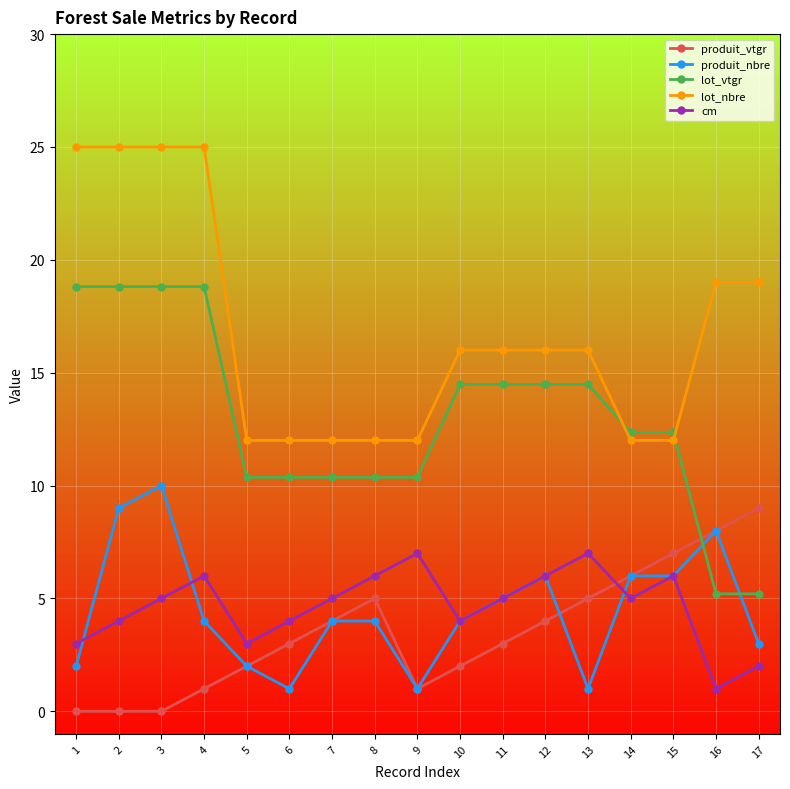

At which category is the sum across all series the highest?

3